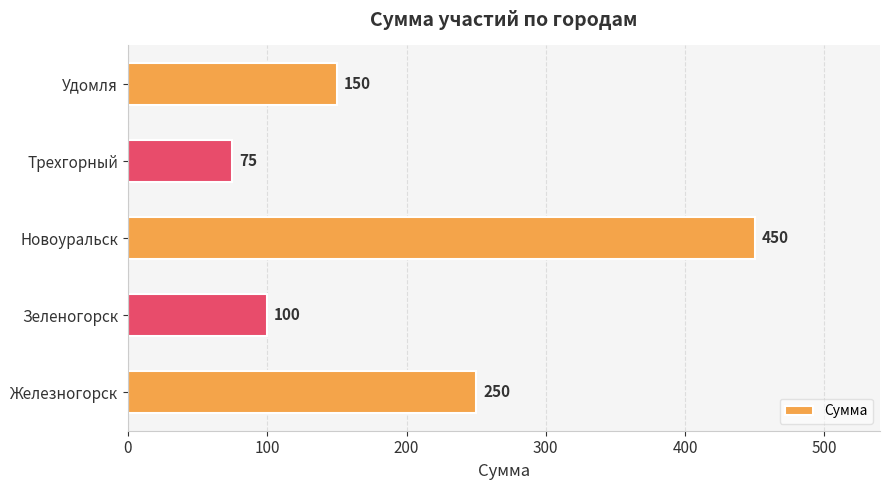

Which category has the highest value across all series?

Новоуральск